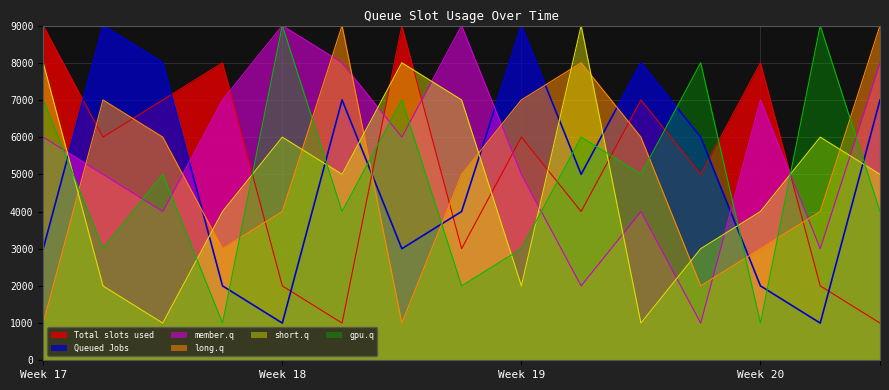

Which series ends up on top after the final intersection of long.q and Total slots used?

long.q